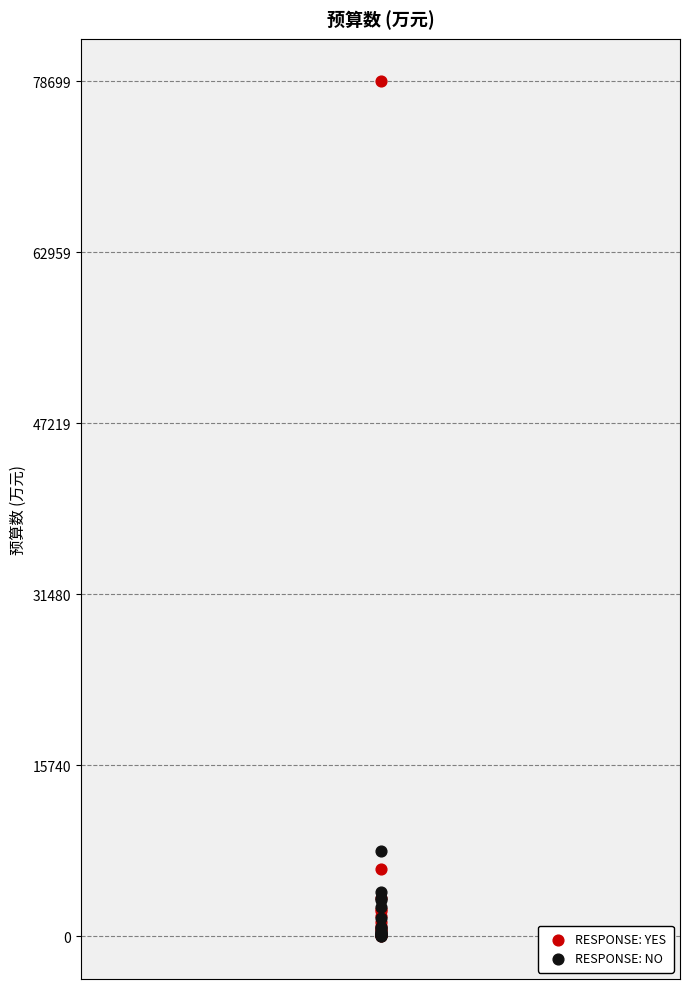

What are all the series names shown in the legend?

RESPONSE: YES, RESPONSE: NO